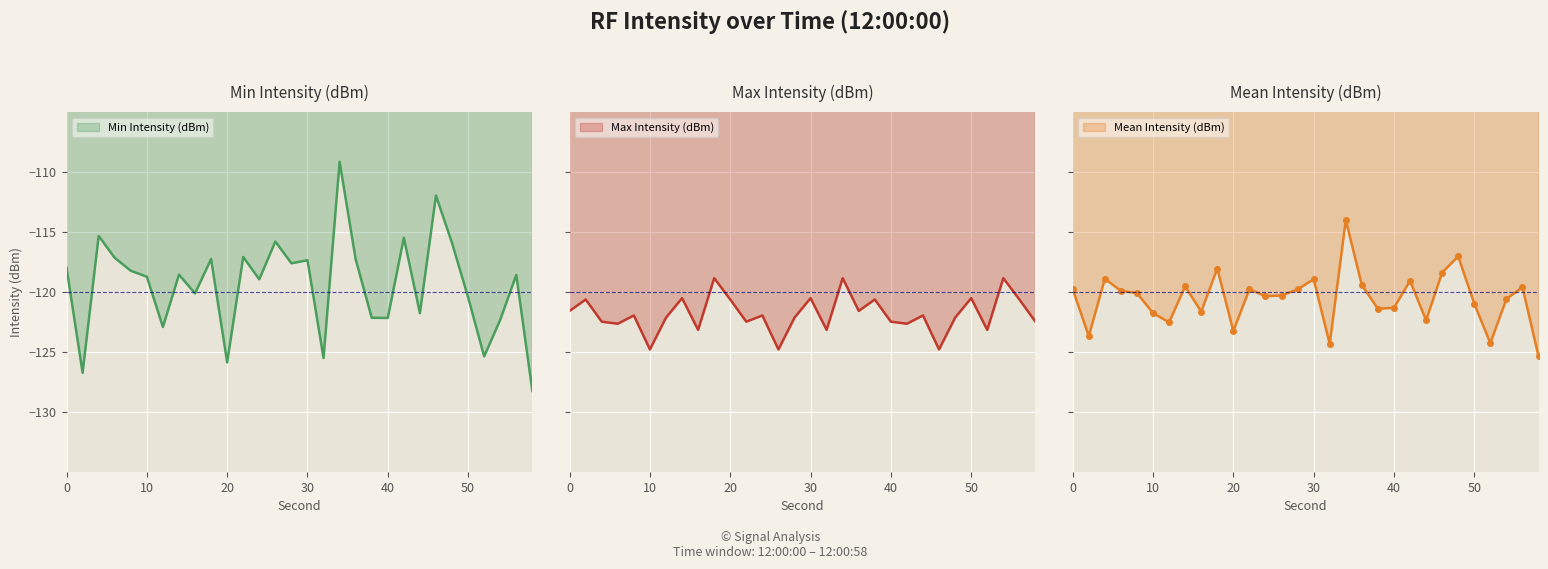

Which series has the largest total across all categories?

Min Intensity (dBm)